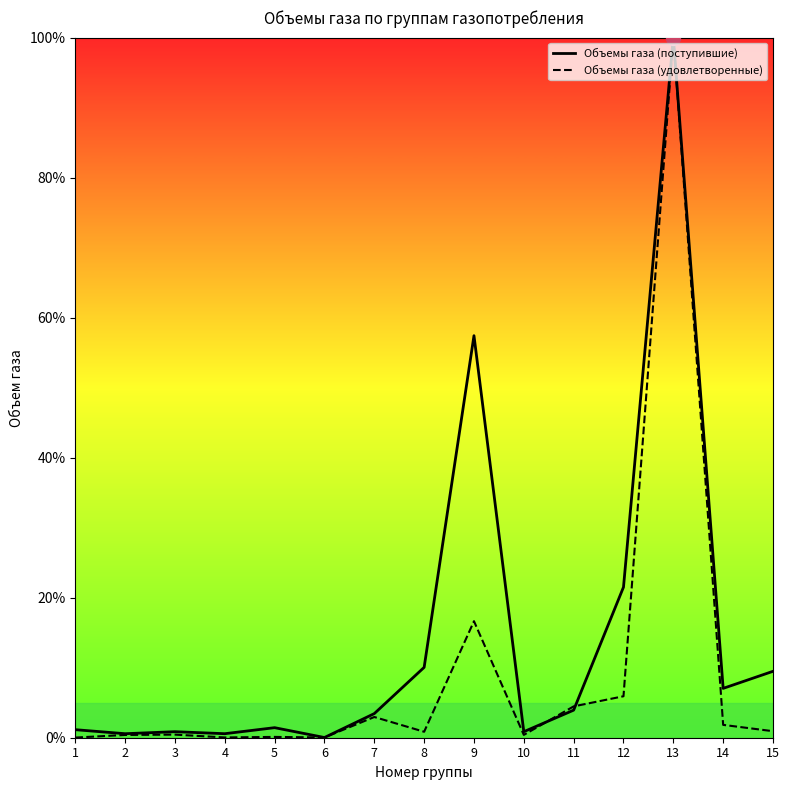

Where is Объемы газа (удовлетворенные) nearest to the value 50?

9